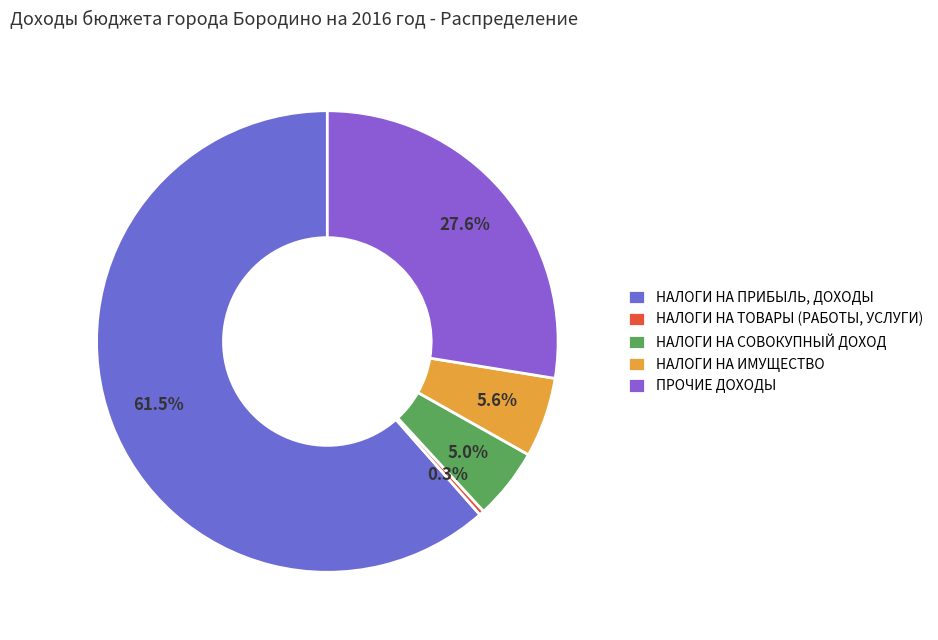

Rank the categories by value from highest to lowest.

НАЛОГИ НА ПРИБЫЛЬ, ДОХОДЫ, ПРОЧИЕ ДОХОДЫ, НАЛОГИ НА ИМУЩЕСТВО, НАЛОГИ НА СОВОКУПНЫЙ ДОХОД, НАЛОГИ НА ТОВАРЫ (РАБОТЫ, УСЛУГИ)